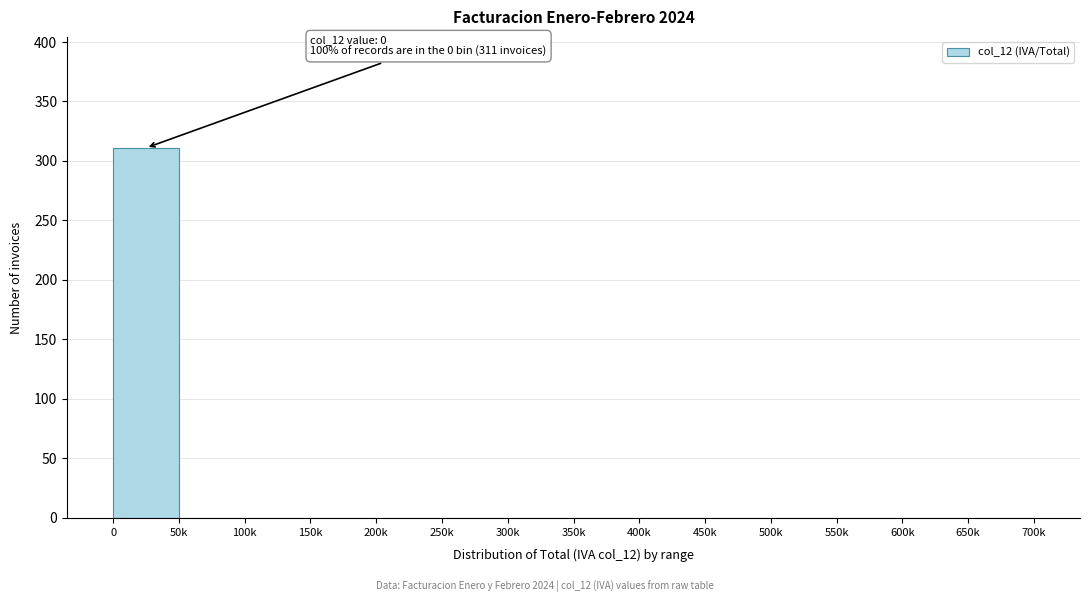

Reading left to right, extract all data points from this chart.

0=311	50k=0	100k=0	150k=0	200k=0	250k=0	300k=0	350k=0	400k=0	450k=0	500k=0	550k=0	600k=0	650k=0